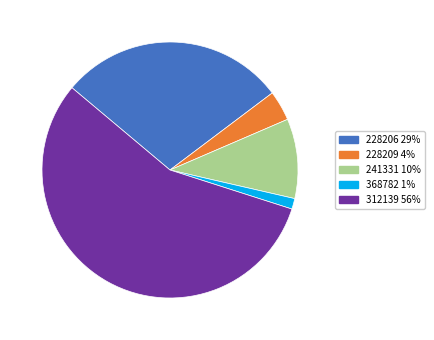

True or false: 241331 accounts for 5% of the total.

False